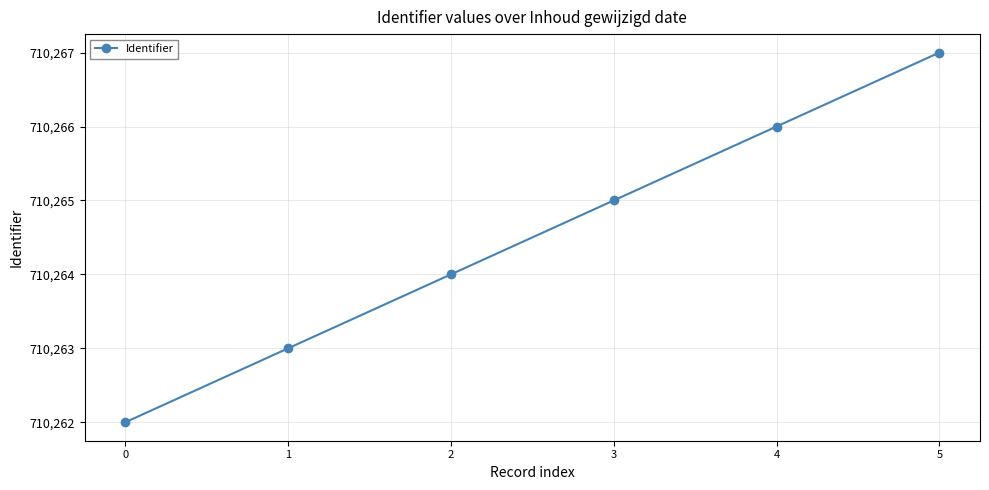

Reading left to right, what are all the values shown in this chart?

0=710262	1=710263	2=710264	3=710265	4=710266	5=710267